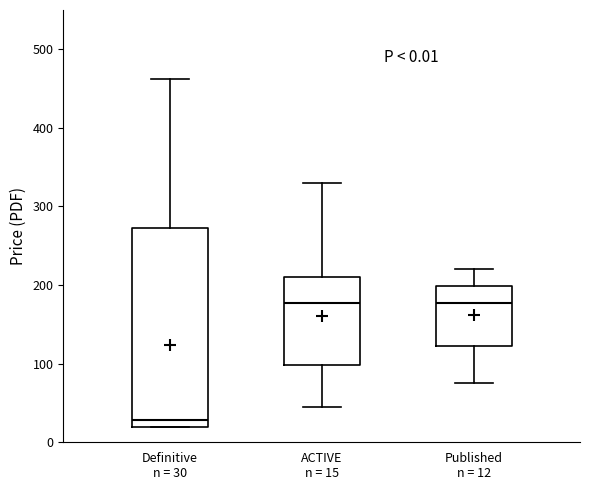

Comparing the boxes themselves (not the whiskers), which one is the tallest?

Definitive n = 30